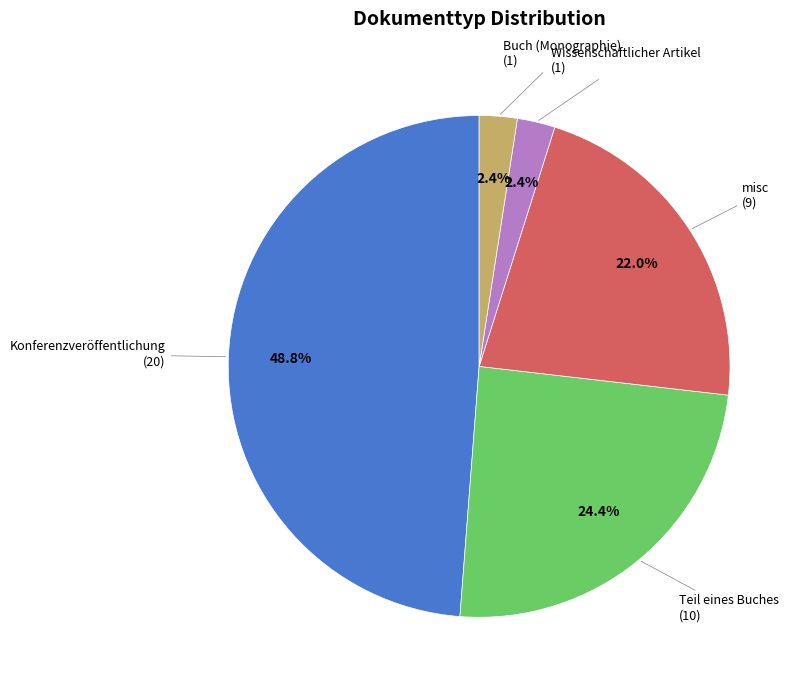

Is there any slice that represents more than half of the pie?

No